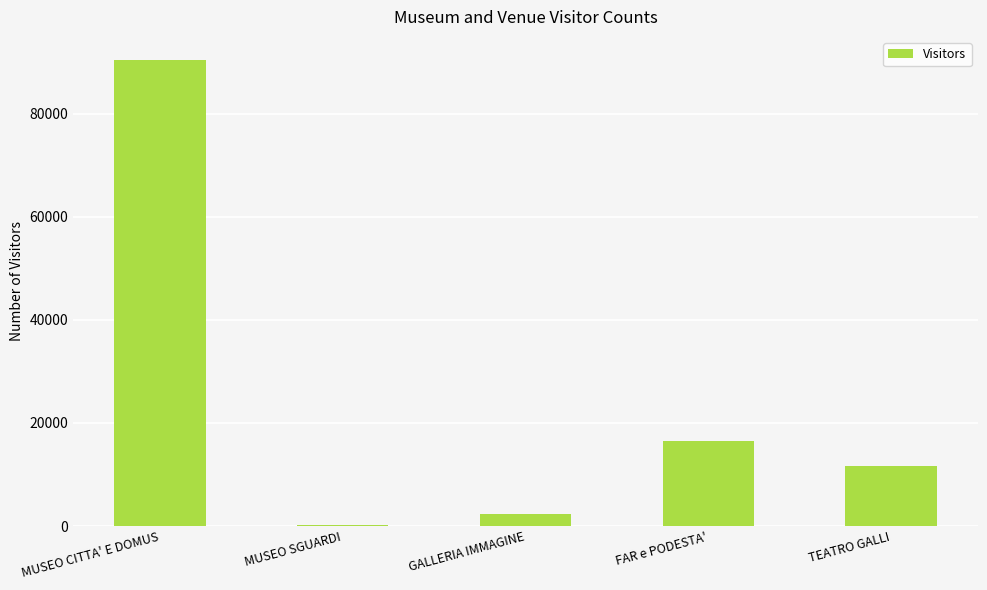

How many series are shown in this chart?

1